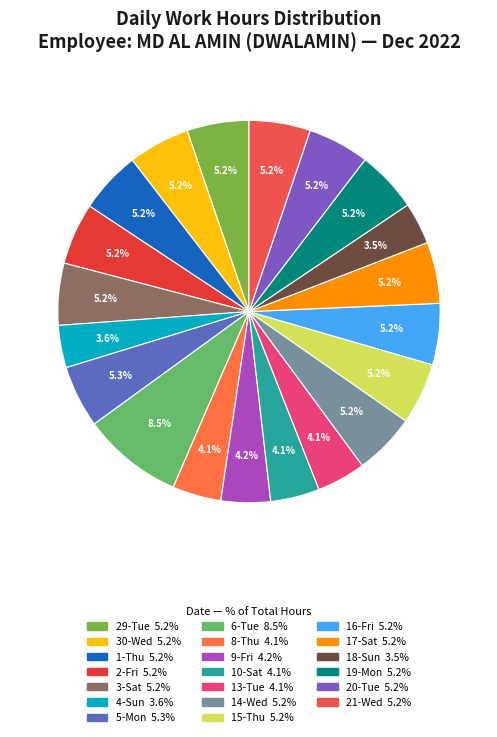

To the nearest percent, what percentage of the pie is 18-Sun?

4%